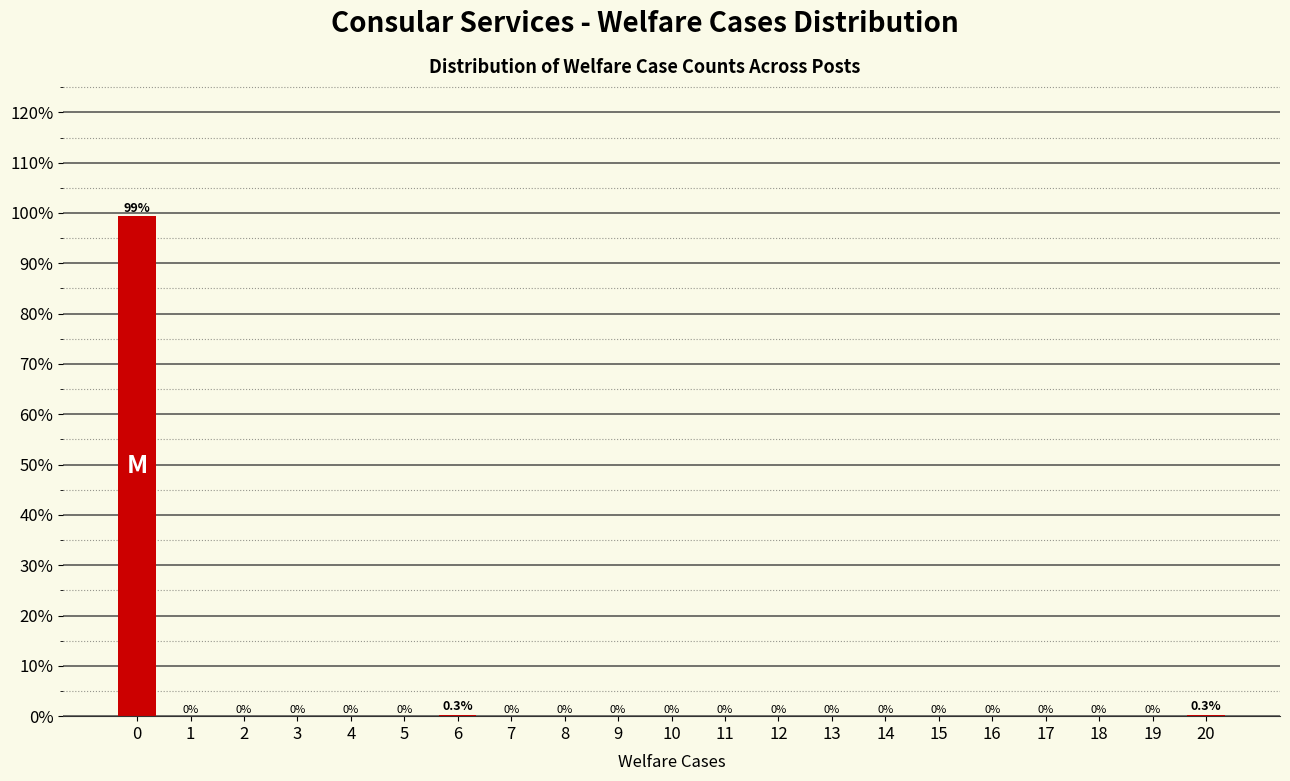

Reading left to right, transcribe all the data shown in this chart.

0=99.4	1=0.0	2=0.0	3=0.0	4=0.0	5=0.0	6=0.3	7=0.0	8=0.0	9=0.0	10=0.0	11=0.0	12=0.0	13=0.0	14=0.0	15=0.0	16=0.0	17=0.0	18=0.0	19=0.0	20=0.3